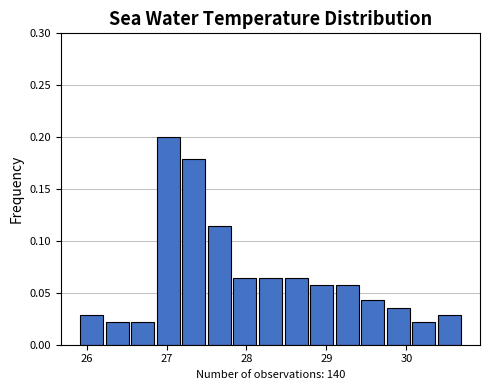

Read against the x-axis, roughly where is the centre of the tallest bar?

27.0